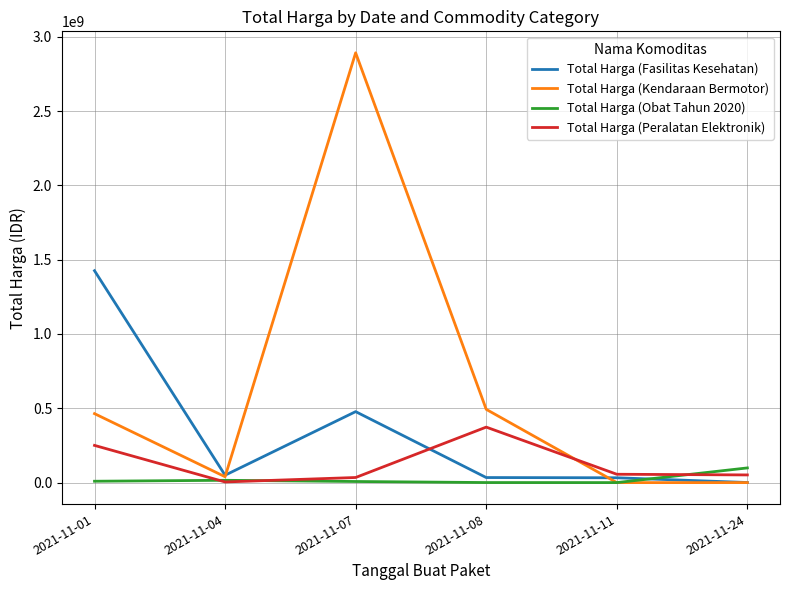

True or false: Total Harga (Peralatan Elektronik) has more than 1 interior local peaks.

False